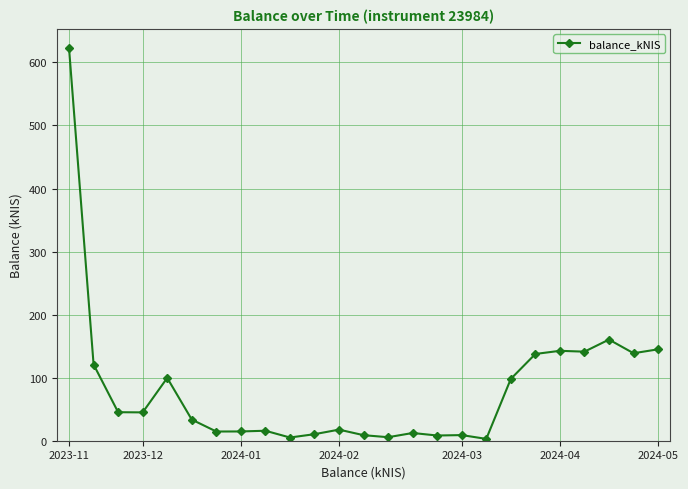

True or false: there are more than 1 points higher than both neighbors.

True